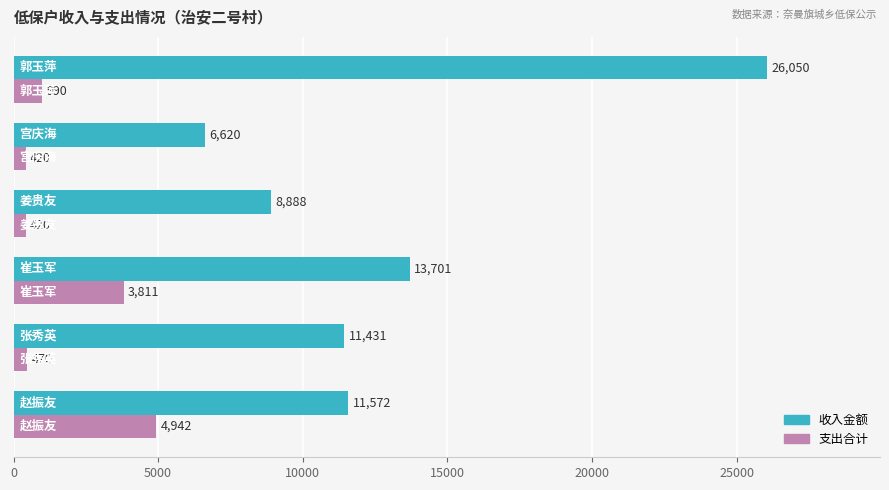

Which series has the largest total across all categories?

收入金额